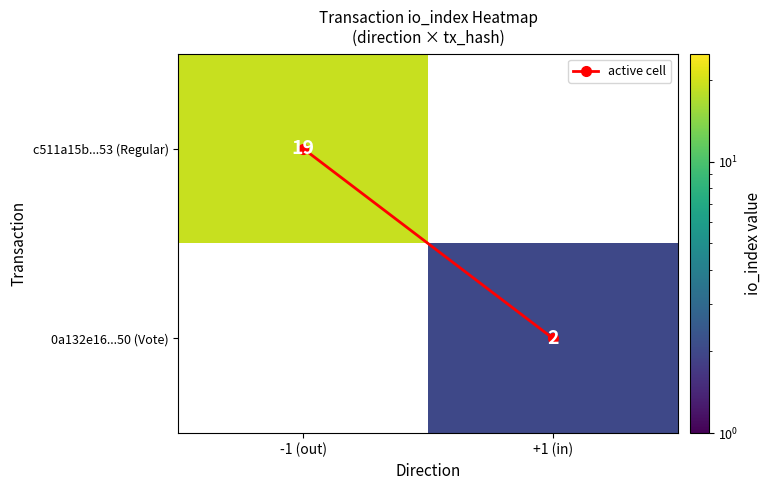

What is the difference between the active cell values at +1 (in) and -1 (out)?

1.0